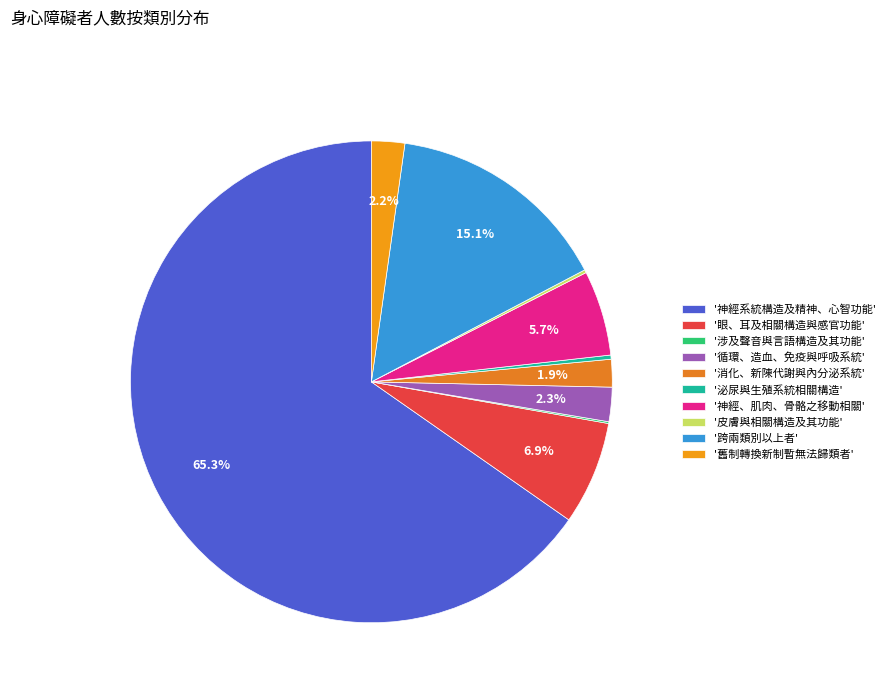

How many segments does this pie chart have?

10